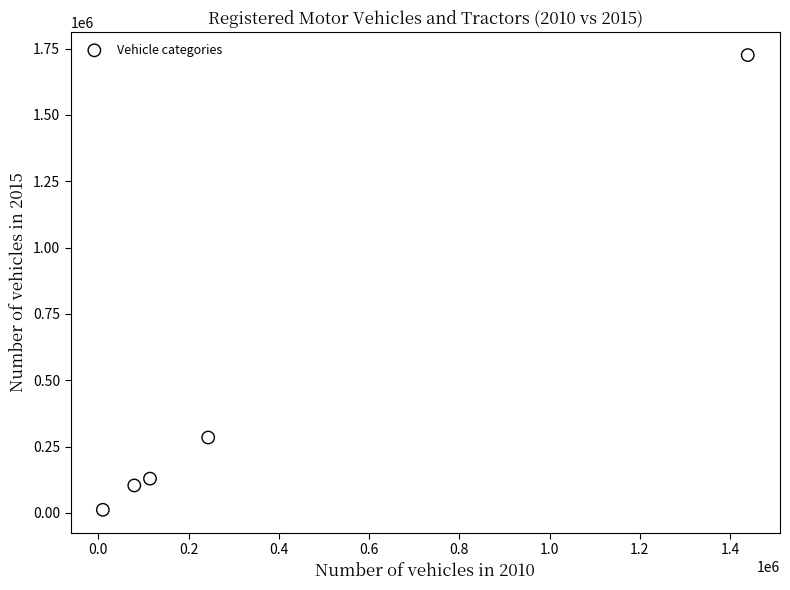

What Y value in the scatter plot is closest to 868695?

284156